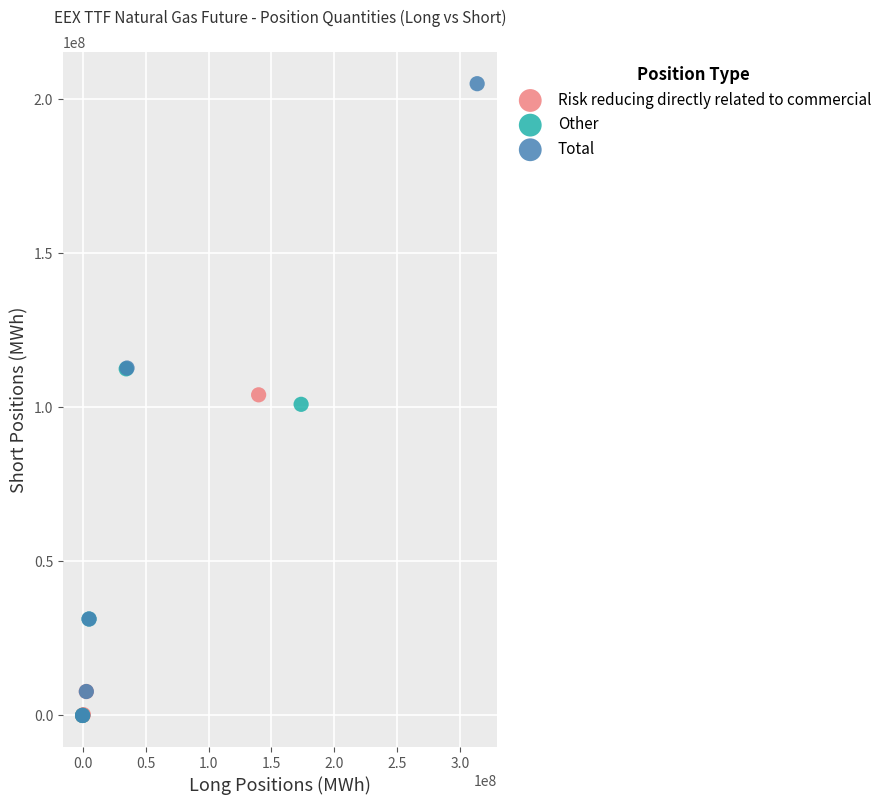

Which series has the largest Y range (max minus min)?

Total